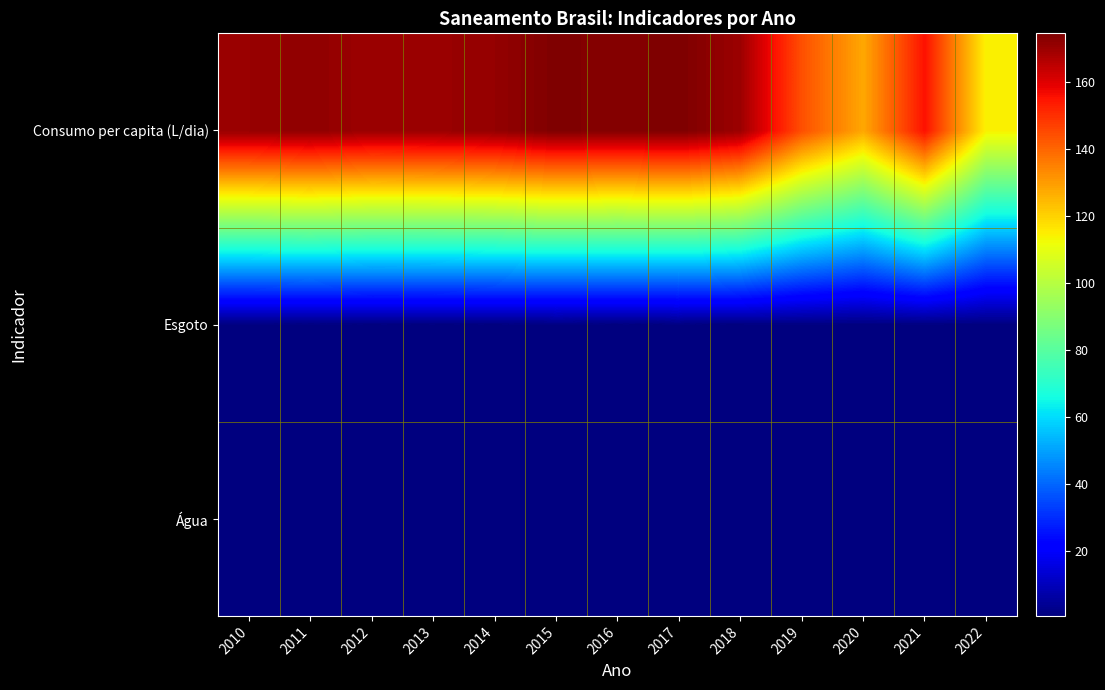

Reading left to right, transcribe all the data shown in this chart.

Água: 2010=0.9	2011=0.9	2012=0.9	2013=0.9	2014=0.9	2015=0.9	2016=0.9	2017=0.9	2018=0.8	2019=0.7	2020=0.7	2021=0.7	2022=0.6
Esgoto: 2010=0.6	2011=0.6	2012=0.6	2013=0.6	2014=0.6	2015=0.6	2016=0.6	2017=0.6	2018=0.6	2019=0.8	2020=0.7	2021=0.7	2022=0.7
Consumo per capita (L/dia): 2010=170.3	2011=171.6	2012=169.8	2013=170.1	2014=171.0	2015=174.2	2016=173.1	2017=174.5	2018=169.8	2019=144.0	2020=127.7	2021=155.4	2022=114.2